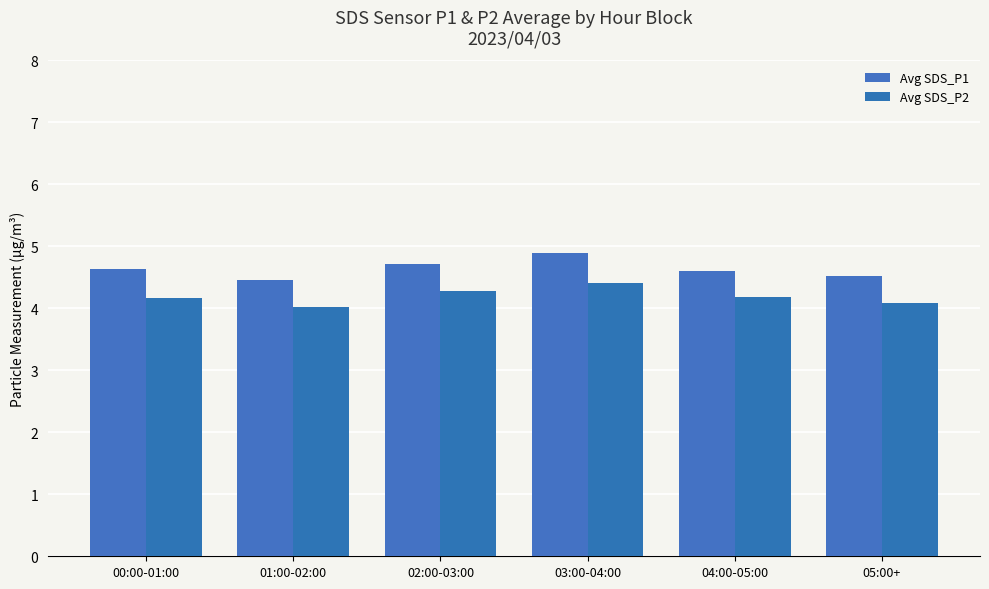

At how many categories does at least one series exceed 4?

6